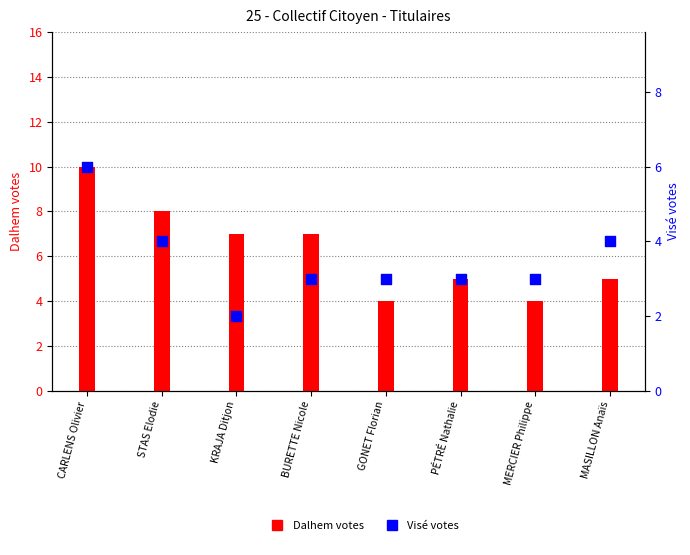

At which category is the sum across all series the highest?

CARLENS Olivier